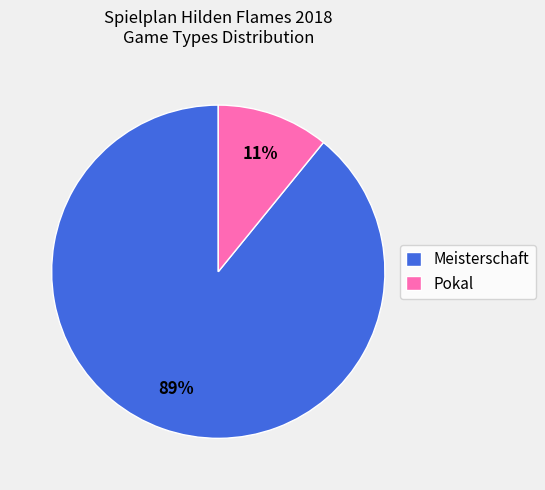

To the nearest percent, what is the average slice percentage?

50%